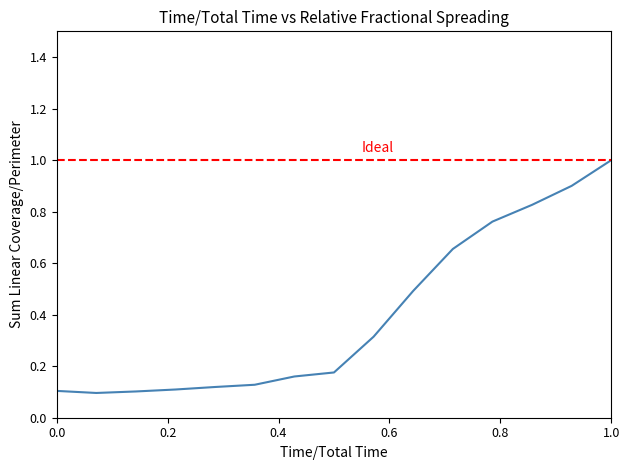

What is the greatest value displayed?

1.0